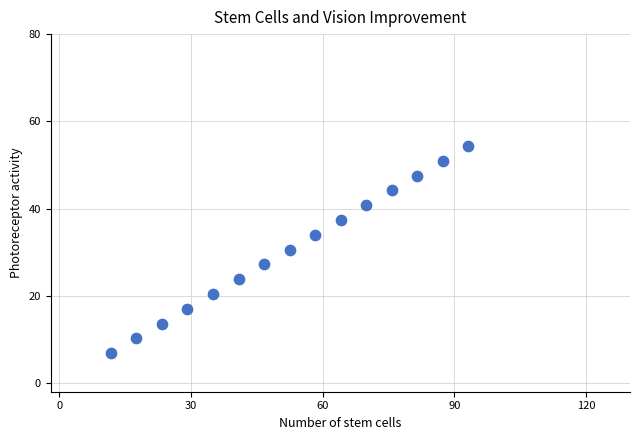

What is the range of Y values (max minus min)?

47.5